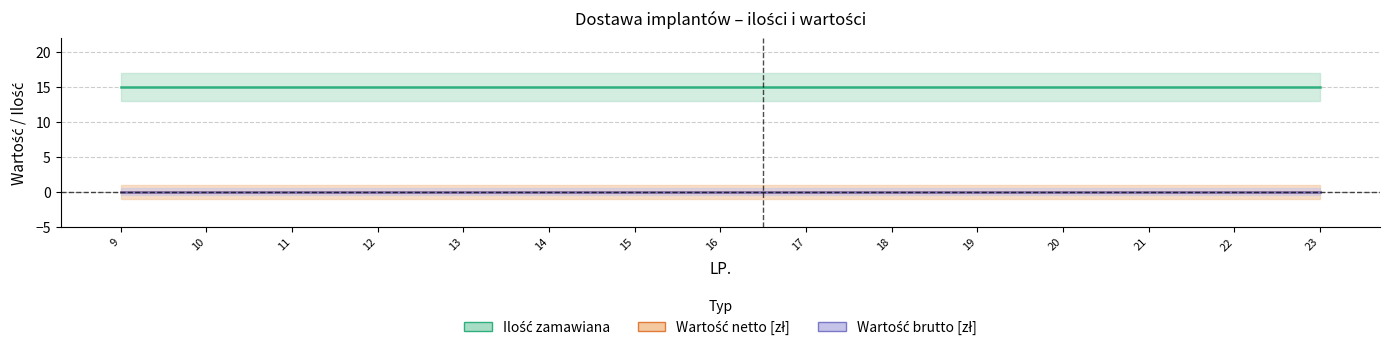

At how many categories does at least one series exceed 3?

15